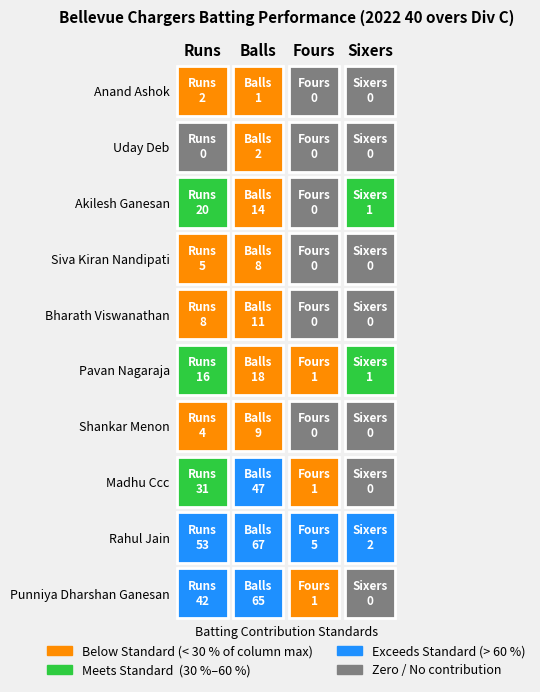

Is the value of Siva Kiran Nandipati at Shankar Menon greater than the value of Uday Deb at Shankar Menon?

No